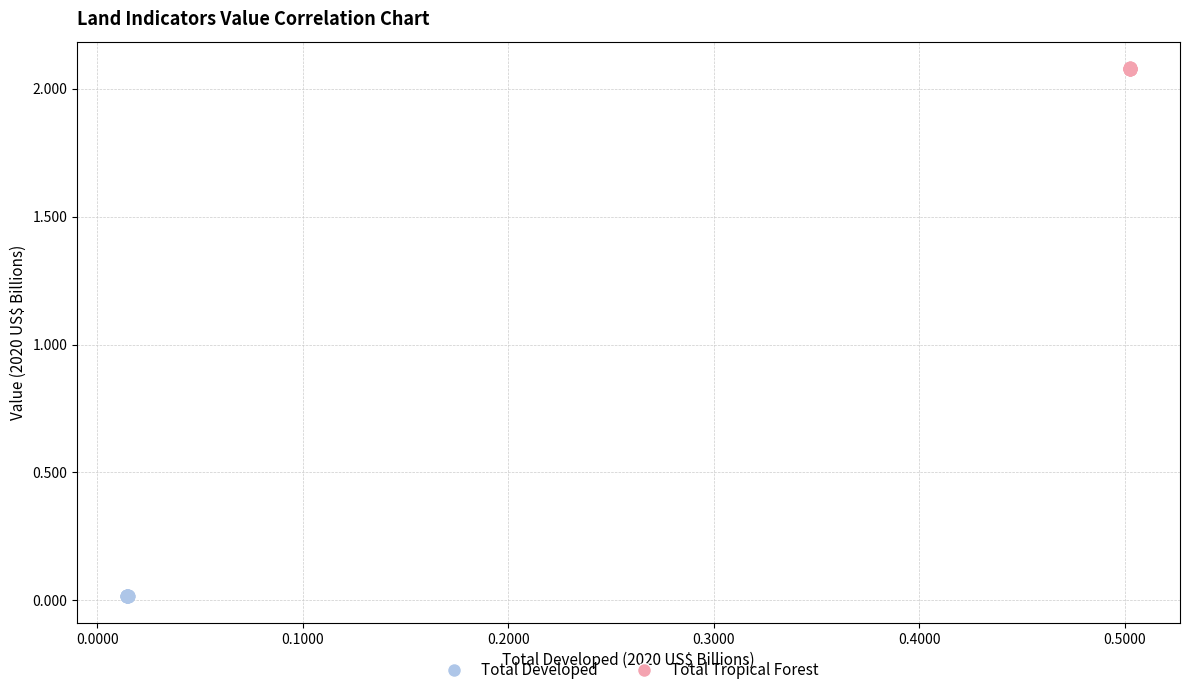

Which series reaches the minimum Y coordinate?

Total Developed